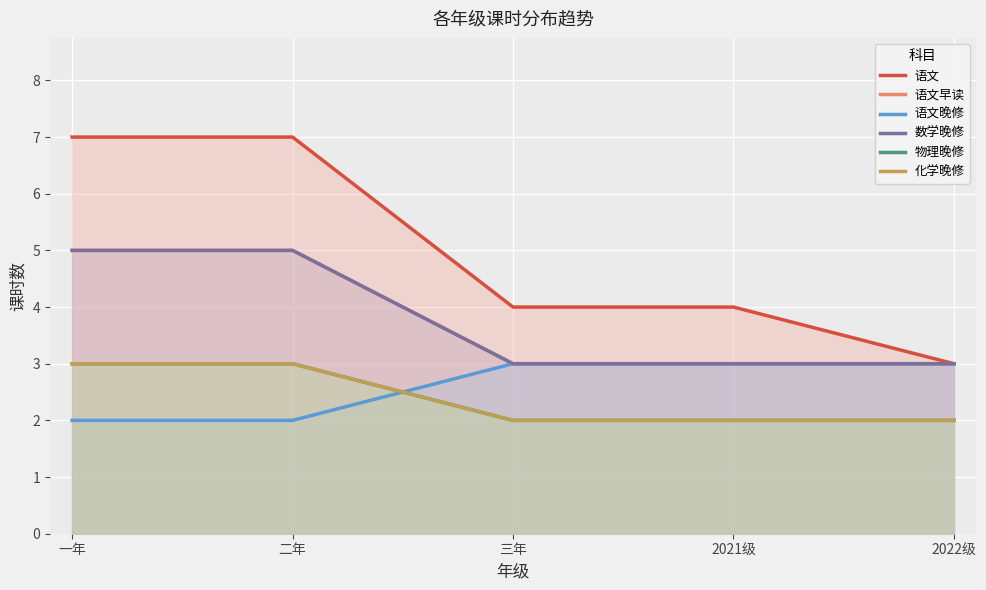

True or false: 数学晚修 and 语文 intersect in this chart.

False